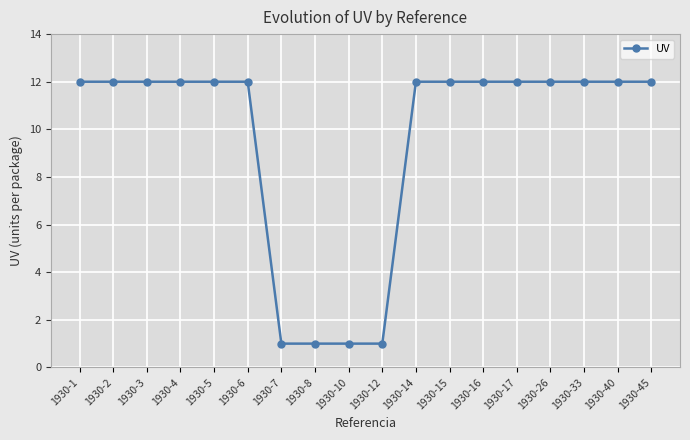

What is the value of the 13th point from the left?

12